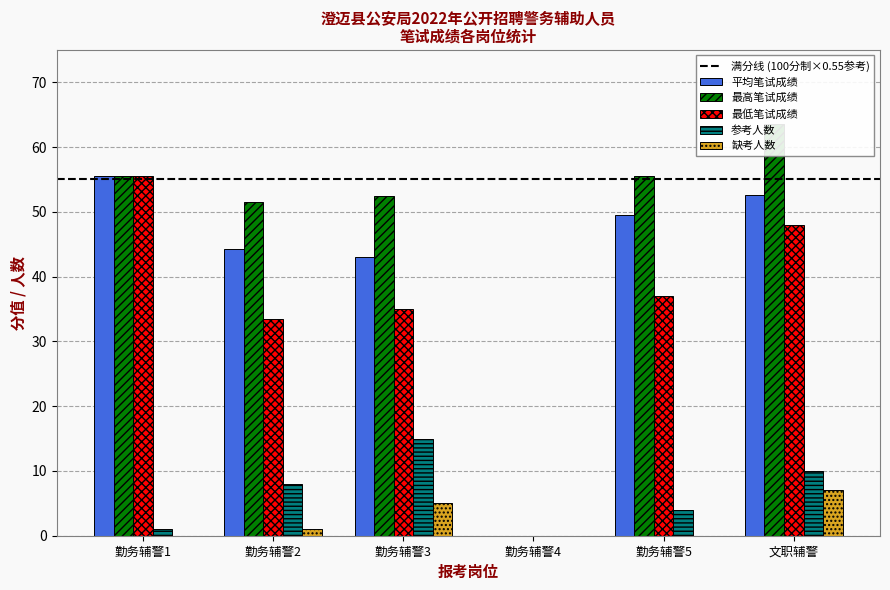

What is the difference between the highest and lowest values at 勤务辅警3?

47.5